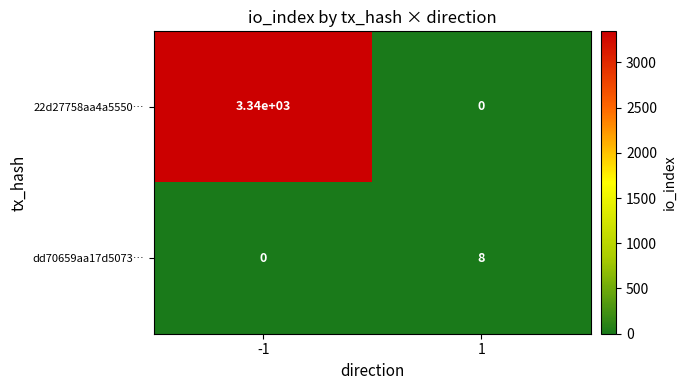

True or false: dd70659aa17d5073… has a value of -4 at -1.

False